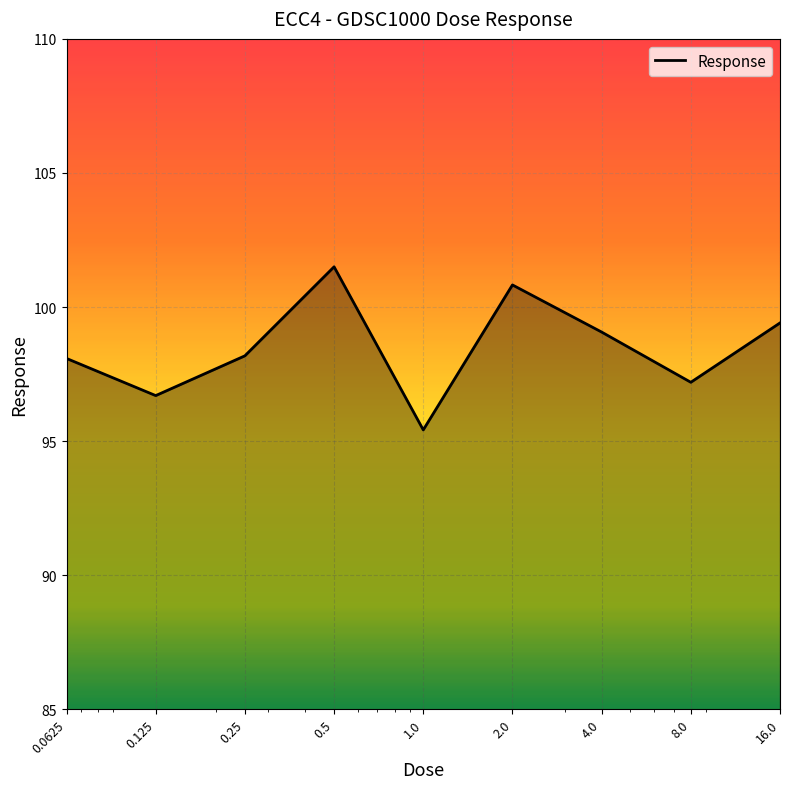

What is the smallest value displayed?

95.4